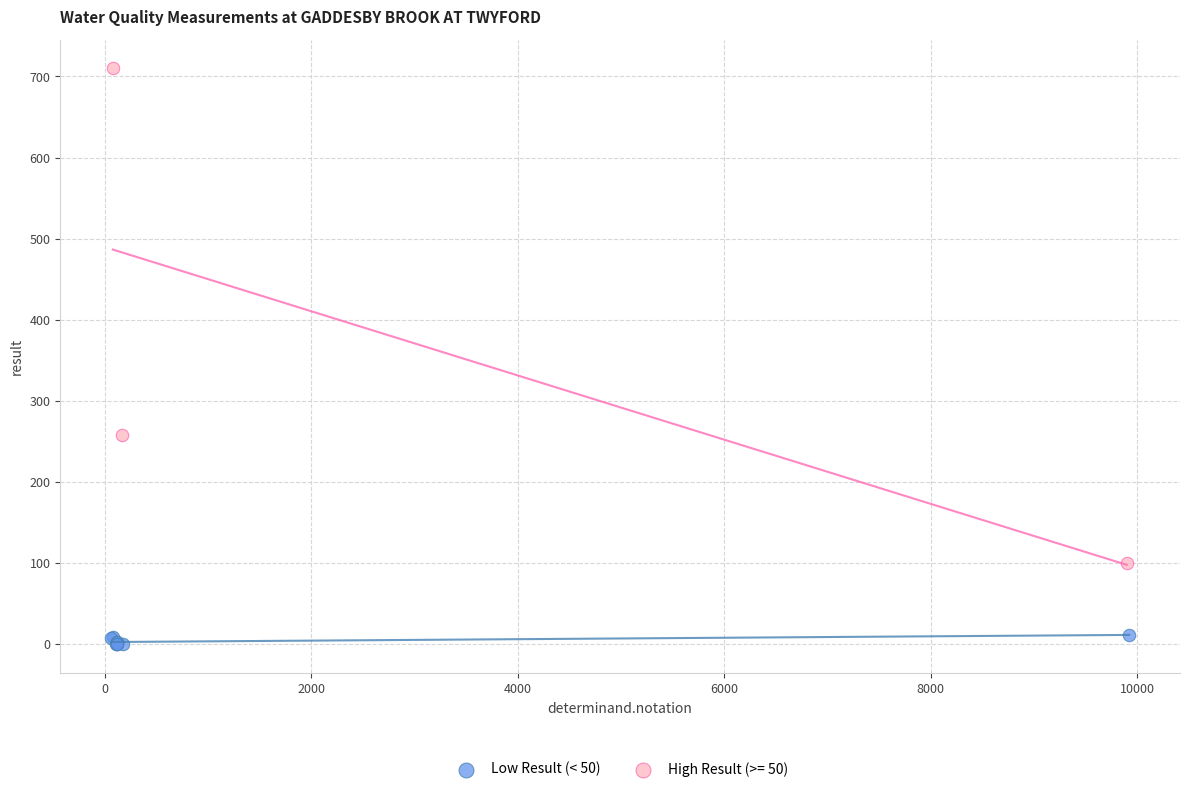

Which series has the widest spread of Y values?

High Result (>= 50)